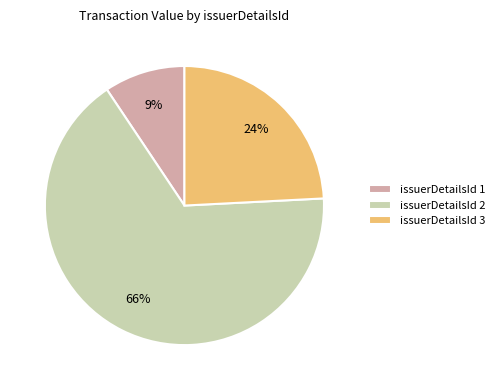

Does any single category account for the majority?

Yes